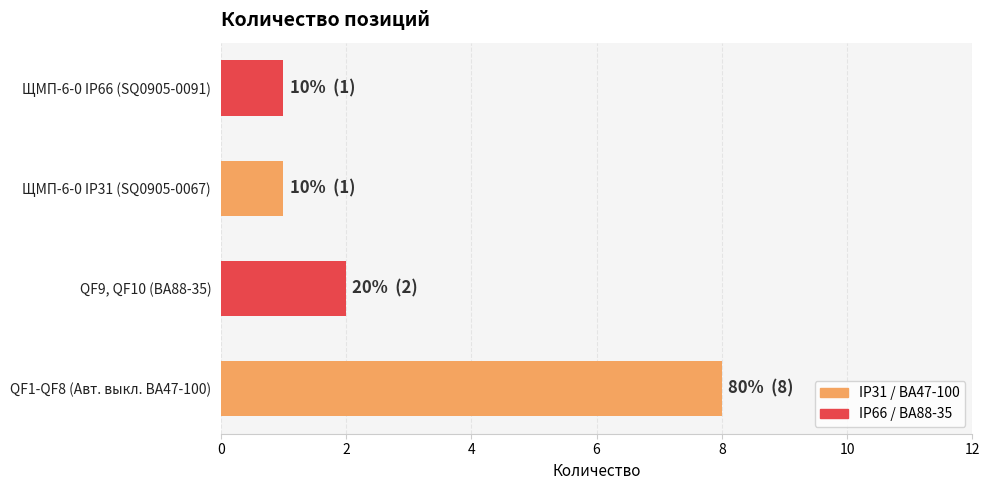

Where is the data nearest to the value 4?

QF9, QF10 (ВА88-35)